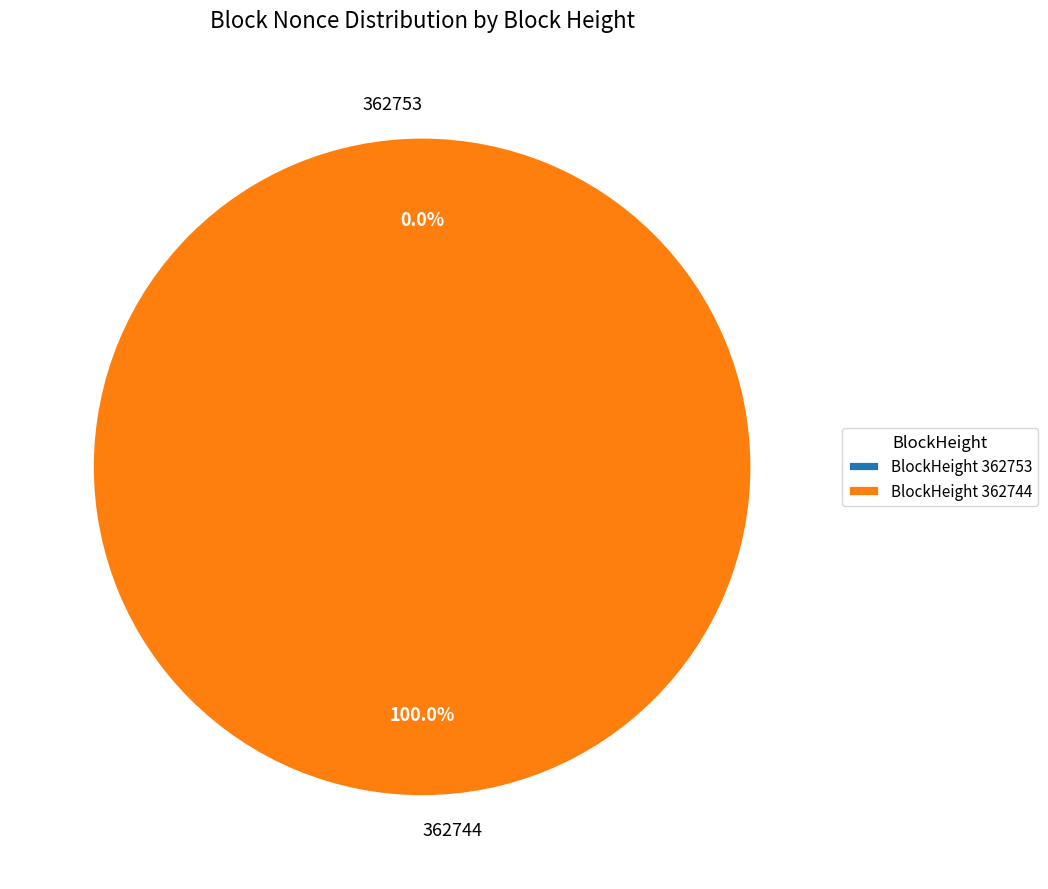

How many segments does this pie chart have?

2